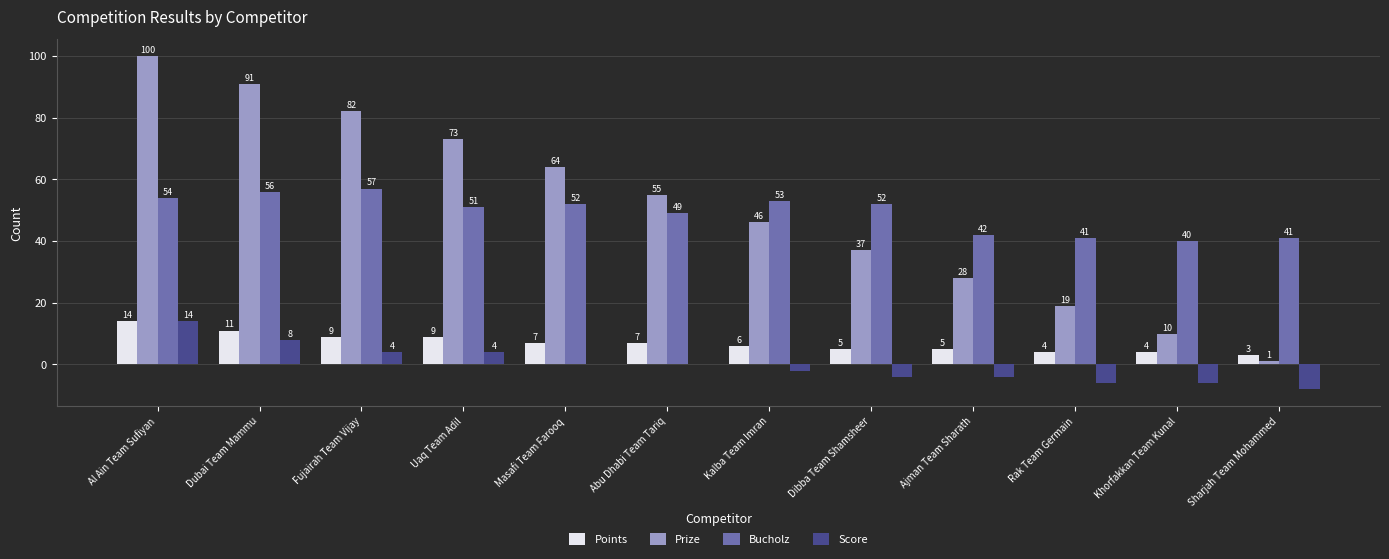

Between Fujairah Team Vijay and Sharjah Team Mohammed, which series saw the biggest shift?

Prize